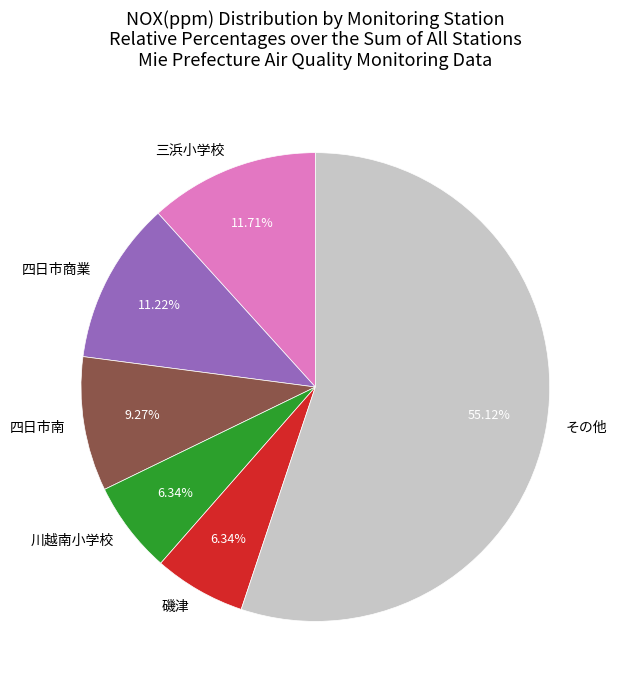

Is there any slice that represents more than half of the pie?

Yes